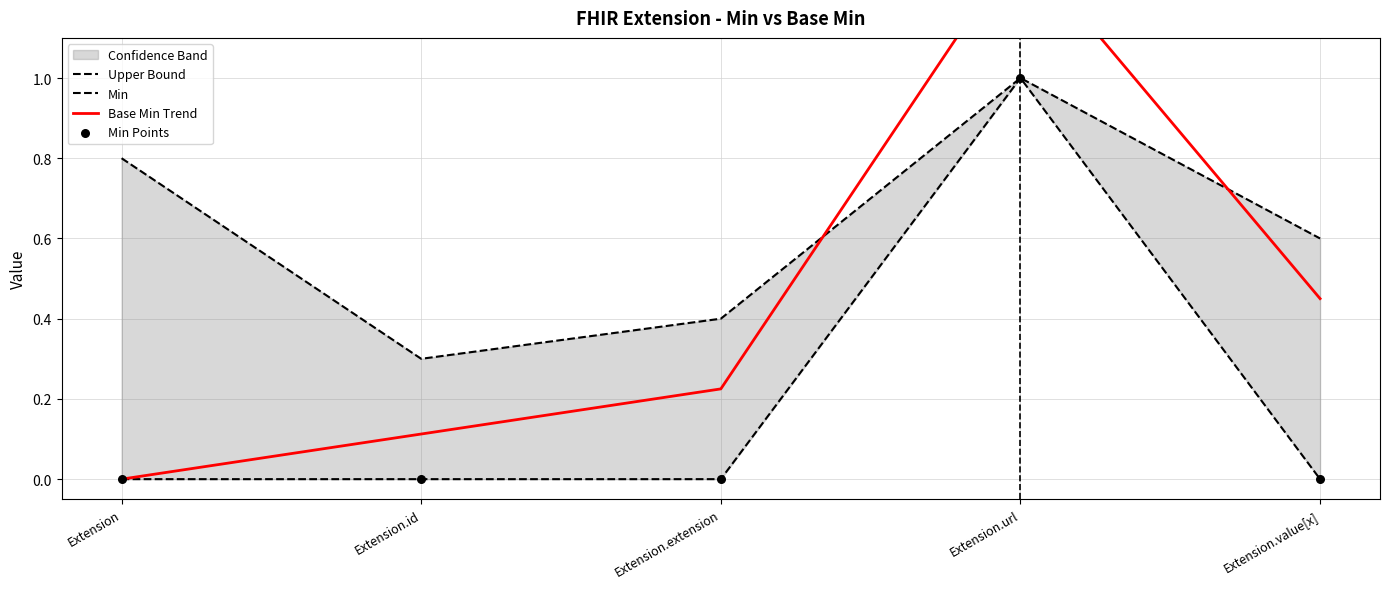

Which series contains the highest Y value?

Base Min Trend